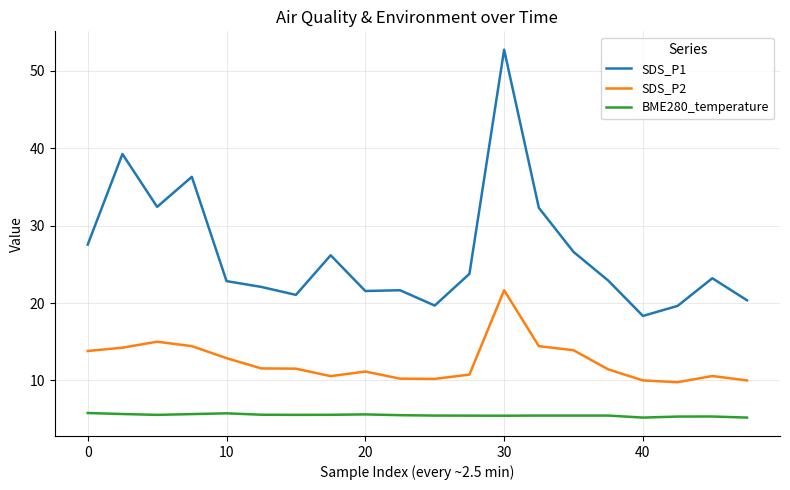

In SDS_P2, how many points are higher than both neighbors (excluding endpoints)?

4